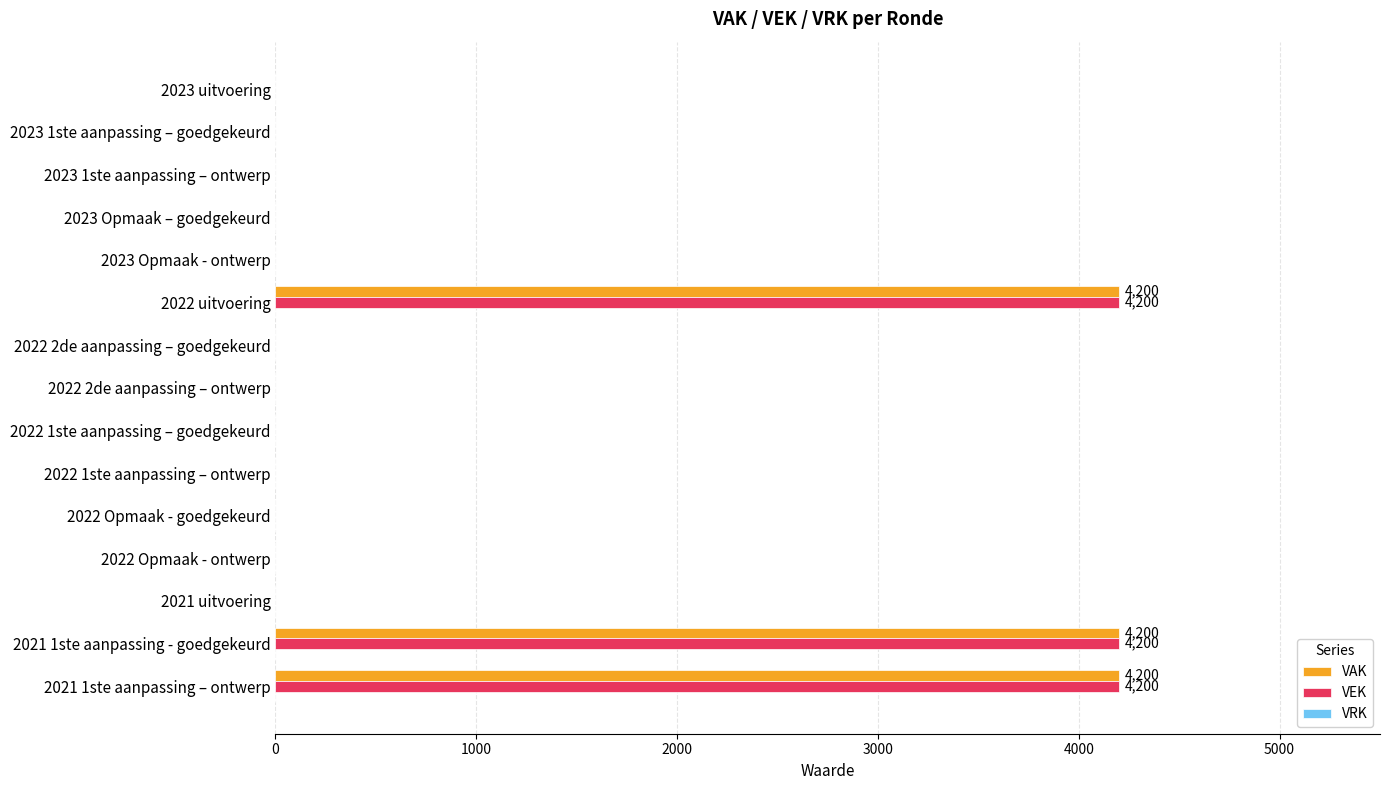

What is the maximum value shown in the chart?

4200